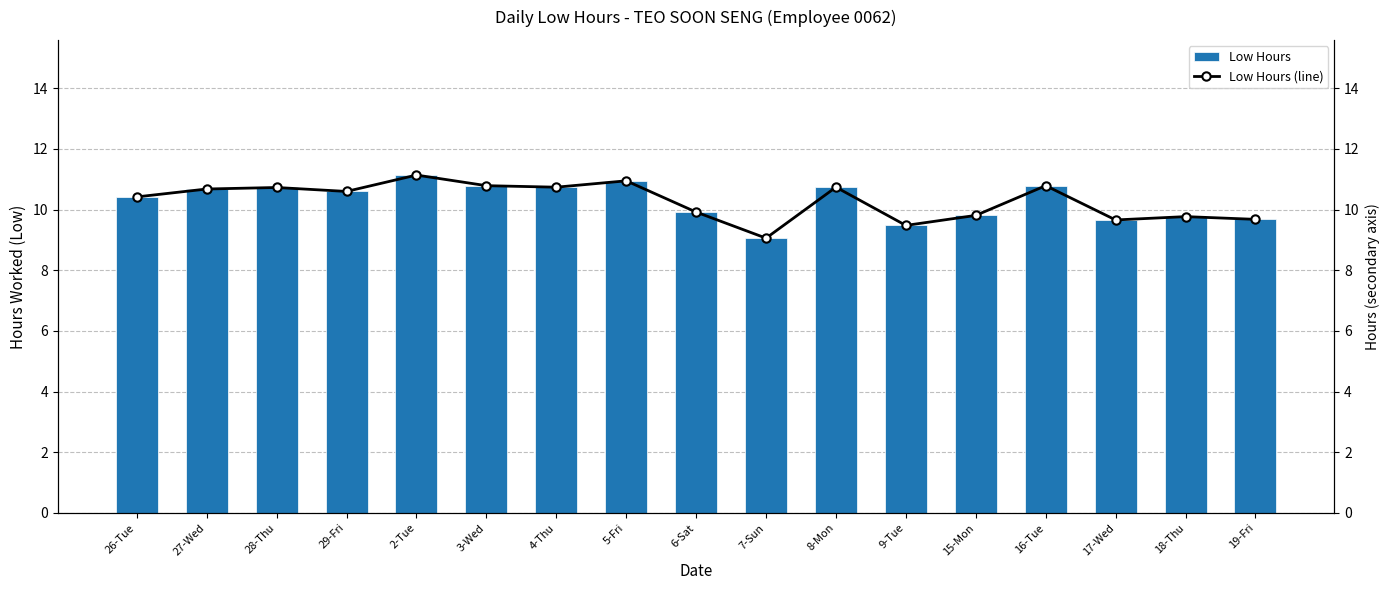

At 7-Sun, list the series in order from largest to smallest.

Low Hours, Low Hours (line)